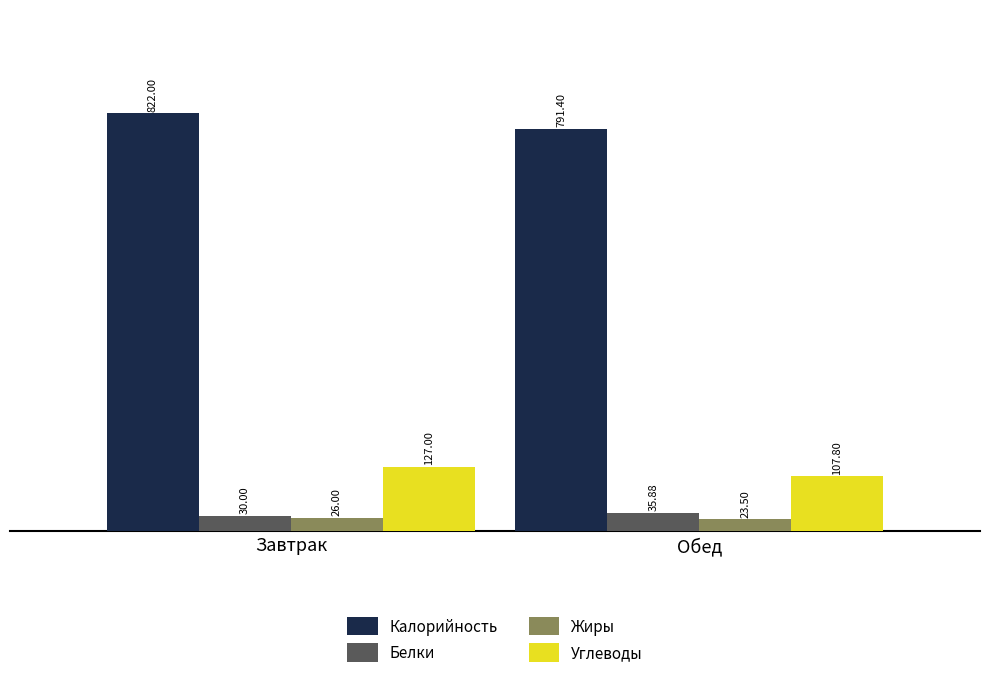

Reading left to right, what are all the values shown in this chart?

Калорийность: Завтрак=822.0	Обед=791.4
Белки: Завтрак=30.0	Обед=35.9
Жиры: Завтрак=26.0	Обед=23.5
Углеводы: Завтрак=127.0	Обед=107.8